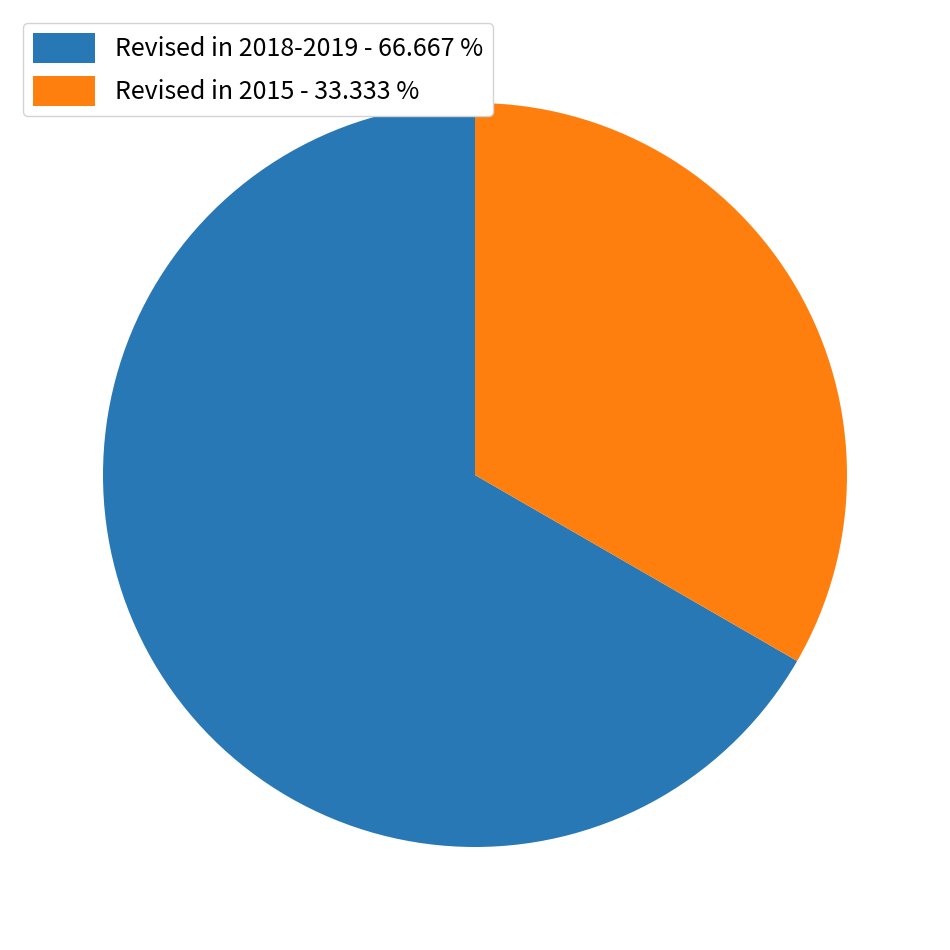

Which category has the smallest portion of the pie?

Revised in 2015 - 33.333 %